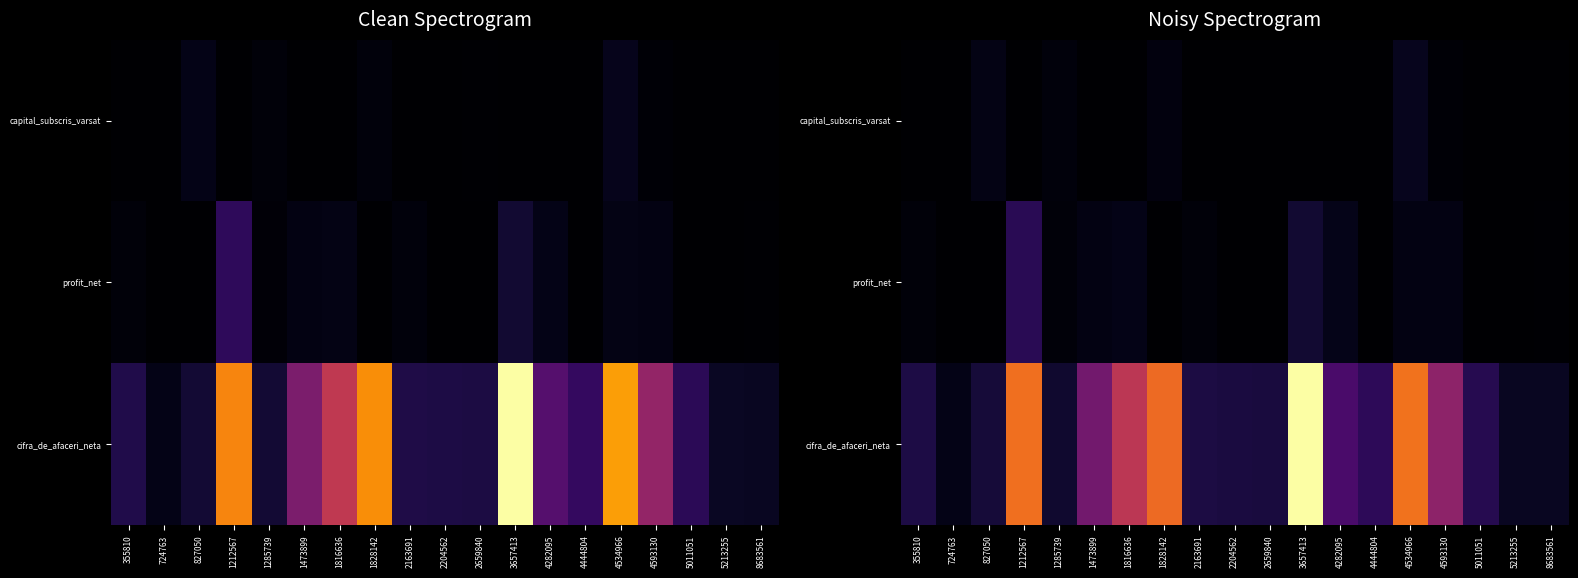

The value of capital_subscris_varsat at 4593130 is 0.0. True or false?

False